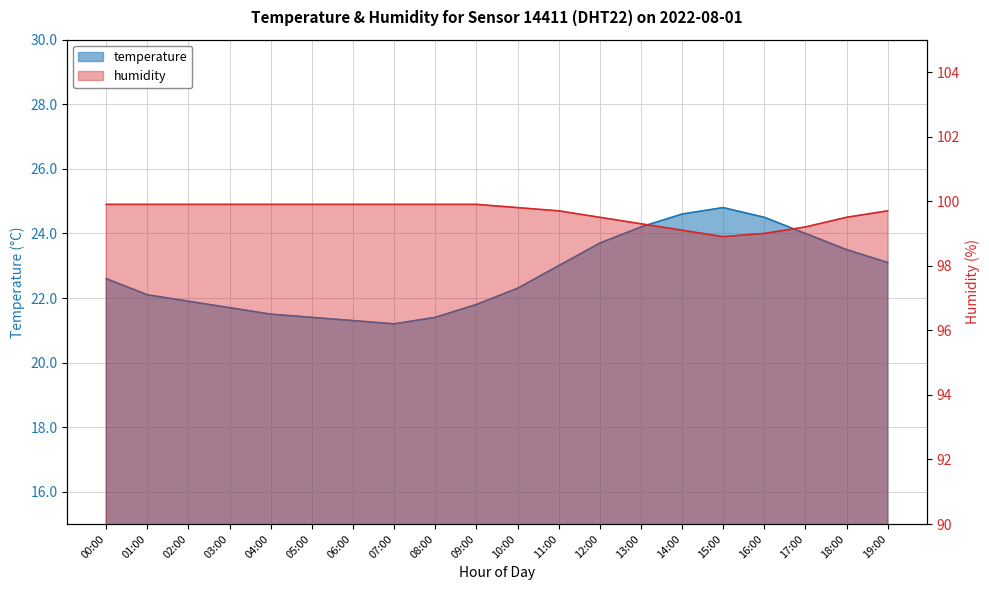

What is the difference between the second highest and minimum values in the temperature series?

3.4